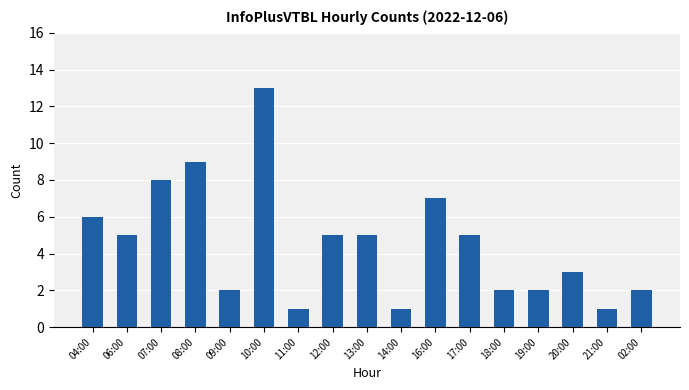

What is the ratio of the value at 08:00 to the value at 20:00?

3.0